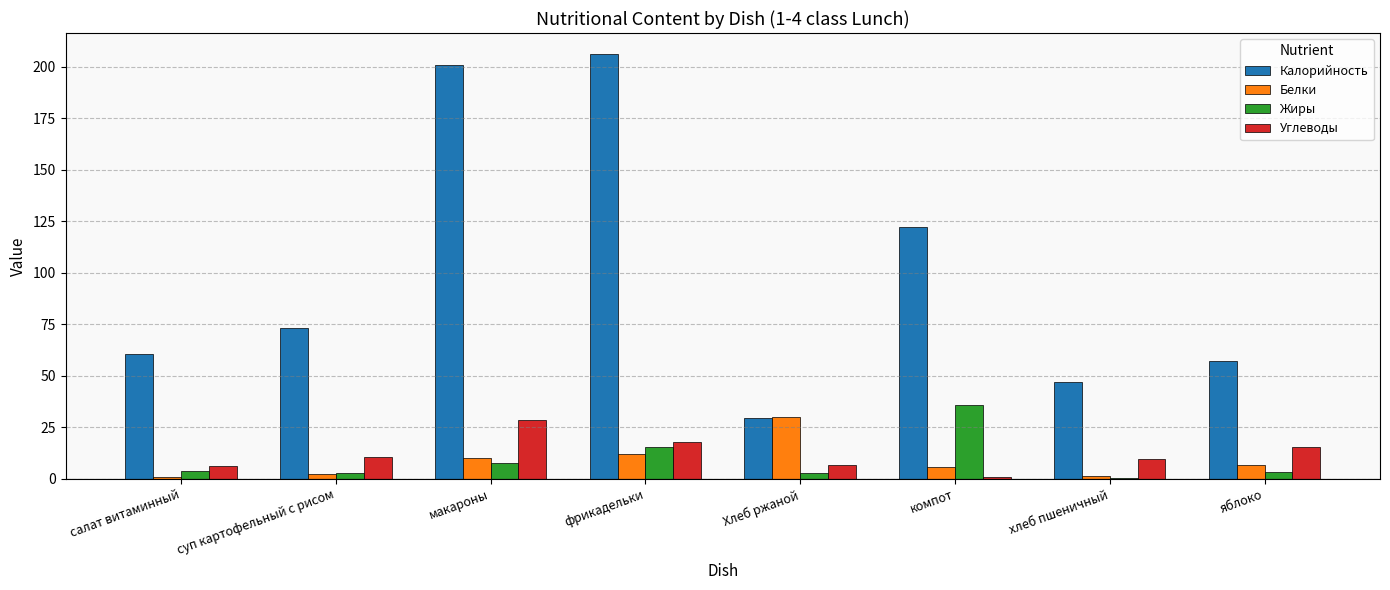

What is the highest value of the Калорийность series?

206.0